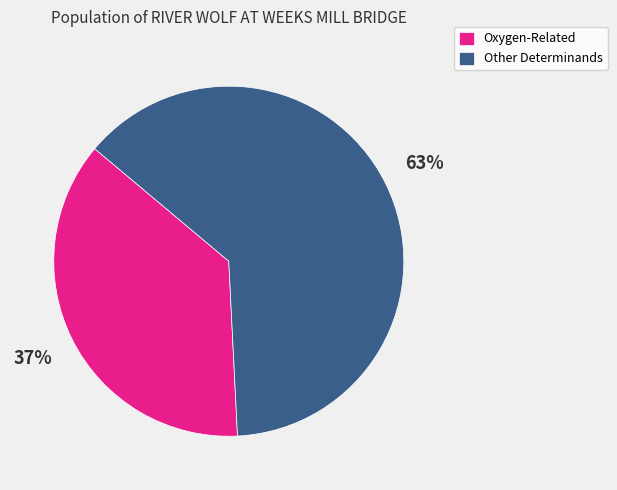

Is it true that Other Determinands is 49% of the pie?

False